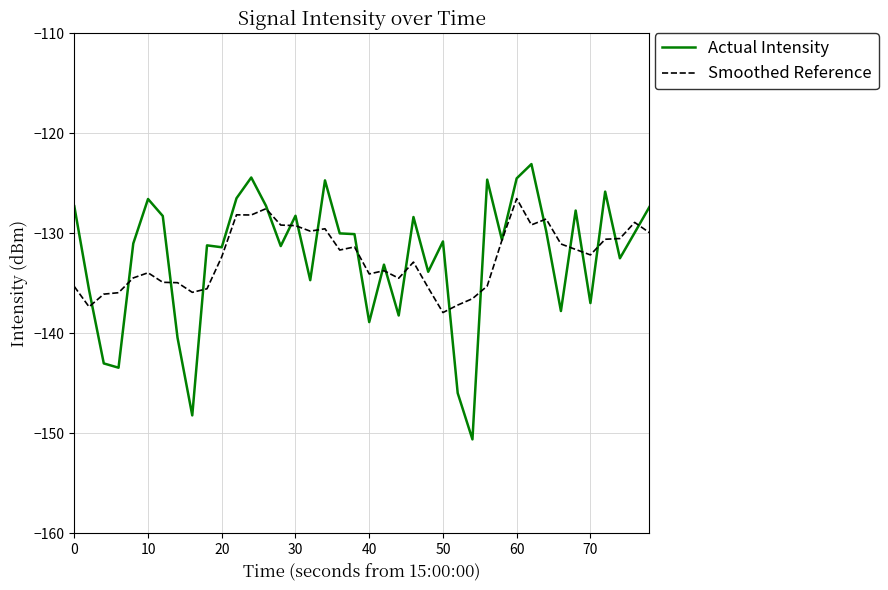

What is the maximum value for Actual Intensity?

-123.1